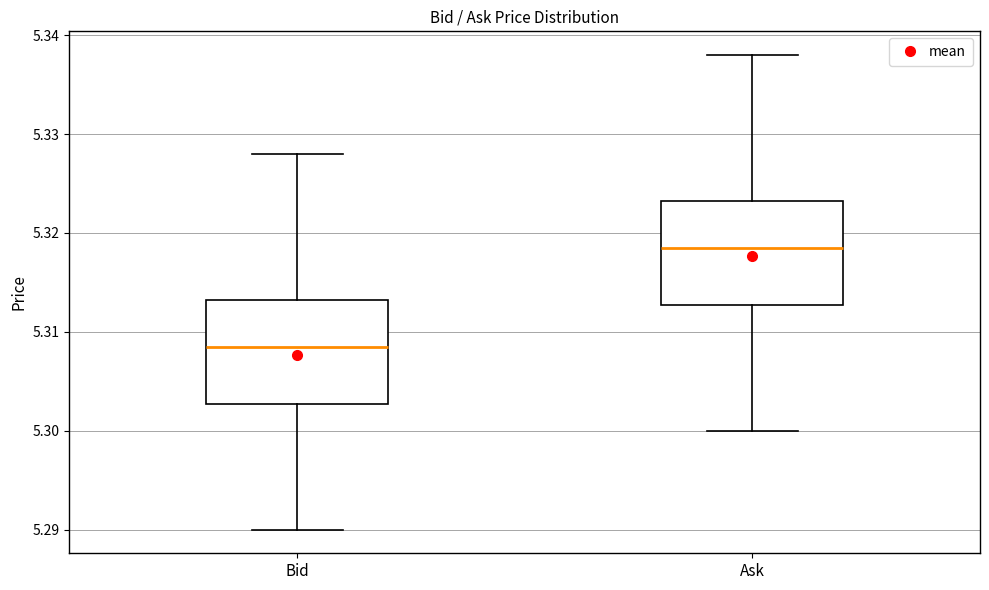

Where is the lower edge of the box for Bid on the y-axis? The values are not printed on the chart, so give them approximately, as read against the axis.

5.303